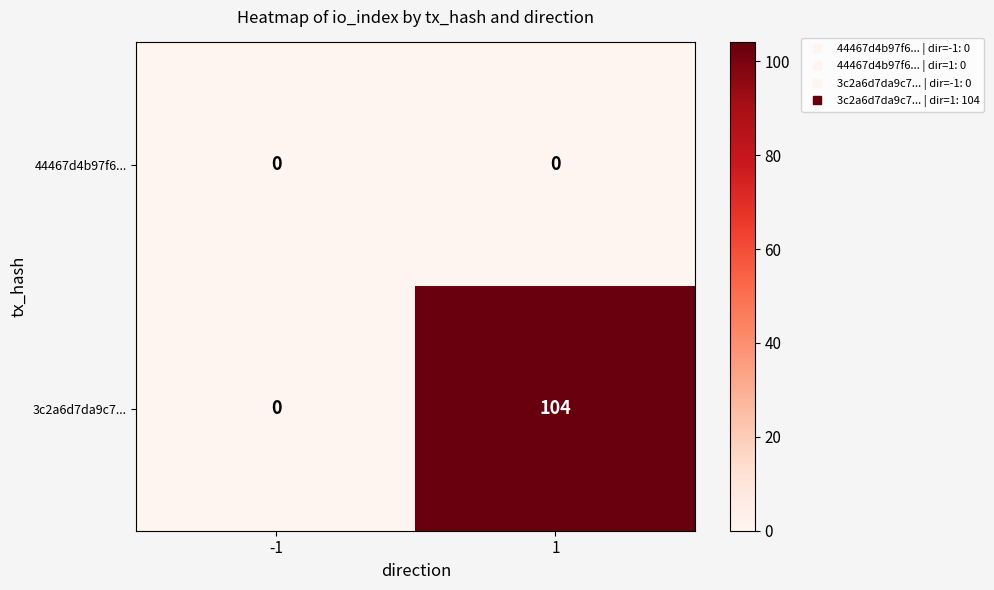

Which series has the largest range (max minus min)?

3c2a6d7da9c7...